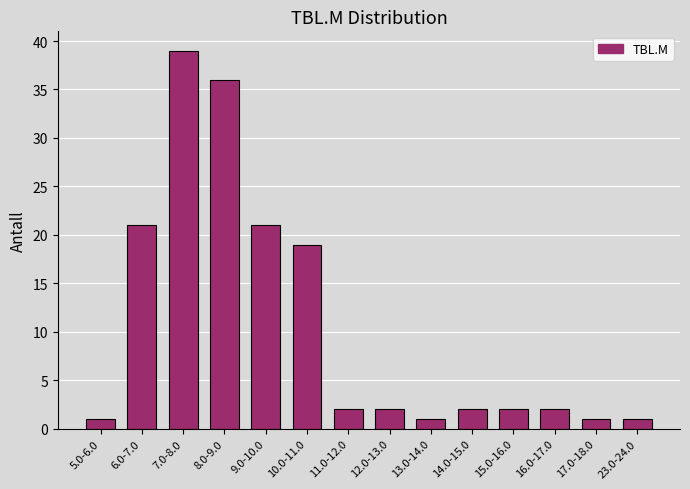

Reading left to right, what are all the values shown in this chart?

5.0-6.0=1	6.0-7.0=21	7.0-8.0=39	8.0-9.0=36	9.0-10.0=21	10.0-11.0=19	11.0-12.0=2	12.0-13.0=2	13.0-14.0=1	14.0-15.0=2	15.0-16.0=2	16.0-17.0=2	17.0-18.0=1	23.0-24.0=1